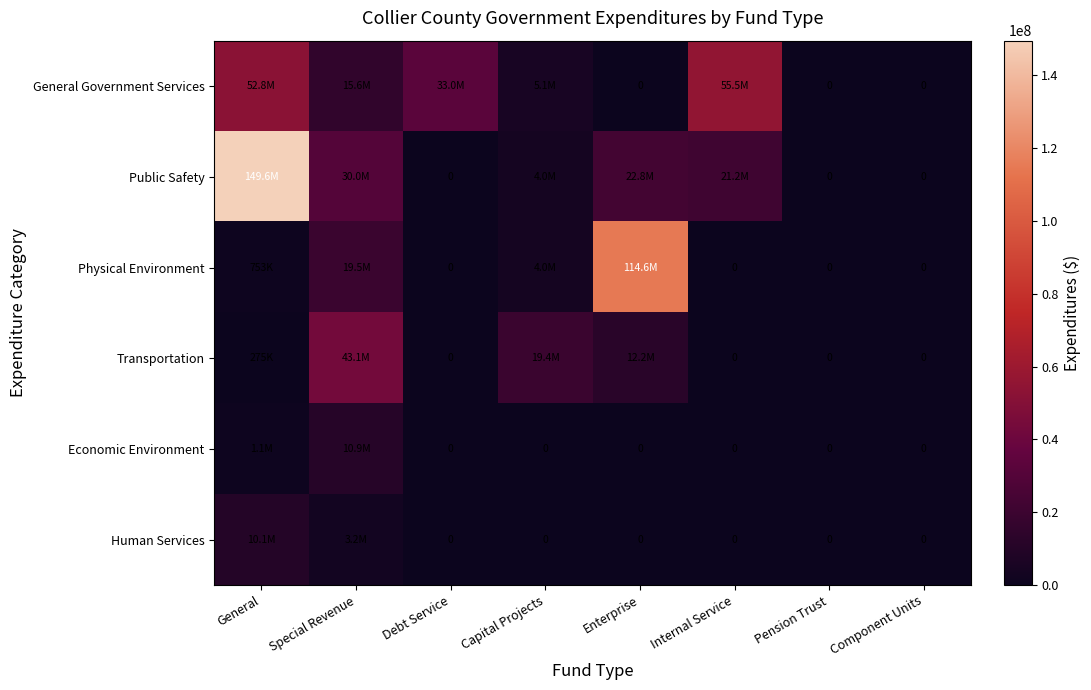

What is the average value of the Public Safety series?

28445824